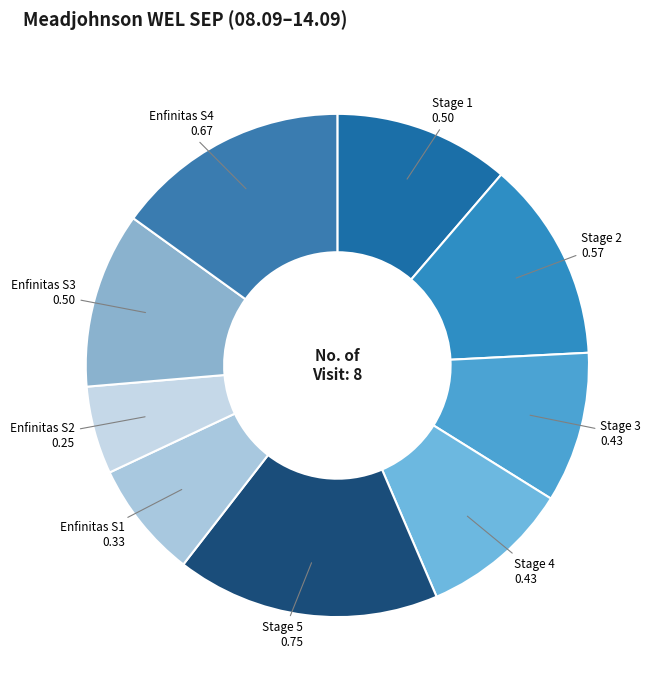

Which has a higher value, Enfinitas S2 0.25 or Enfinitas S4 0.67?

Enfinitas S4 0.67